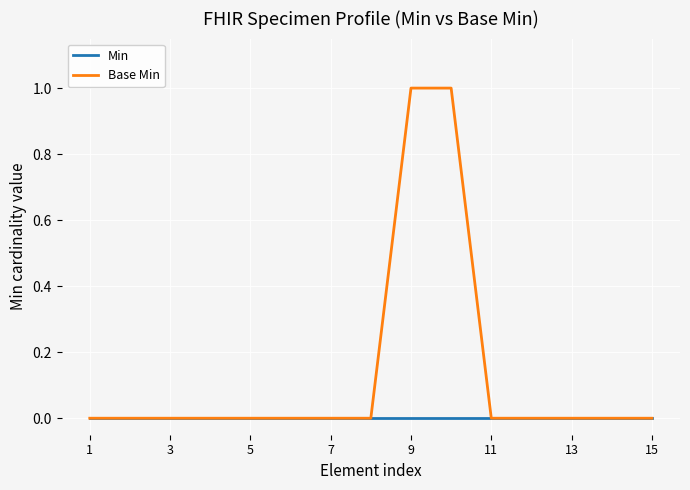

Which series has the widest spread of values?

Base Min